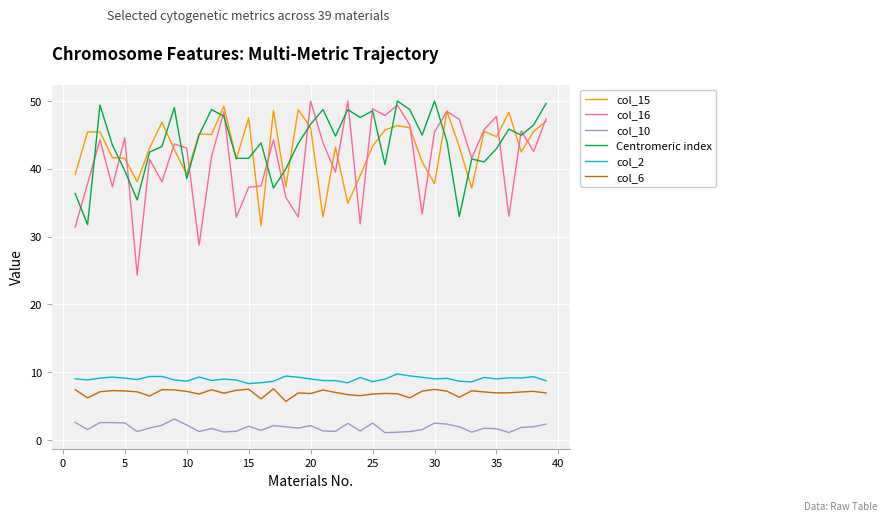

What is the lowest value of the col_15 series?

31.6